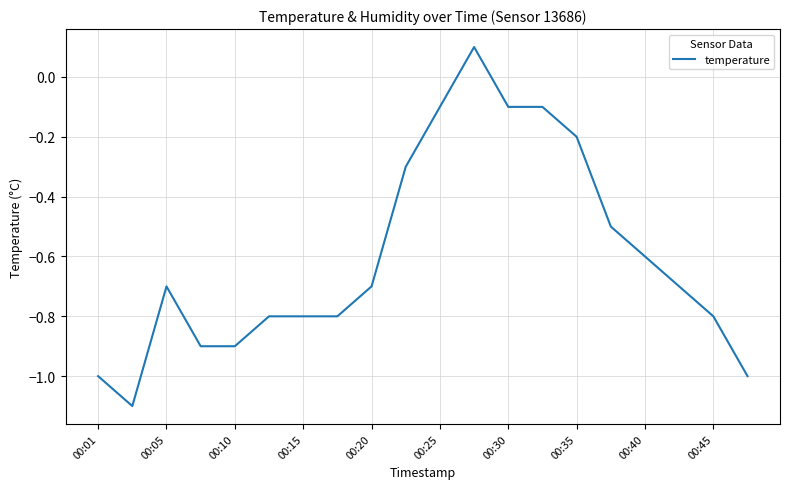

What is the difference between the maximum and minimum values?

1.2